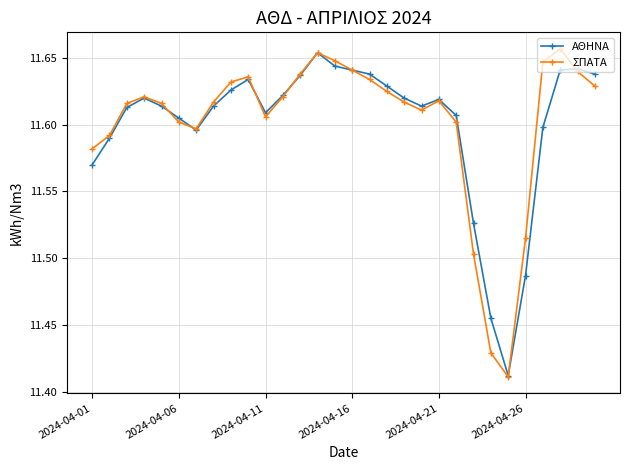

At how many categories does at least one series exceed 11?

30